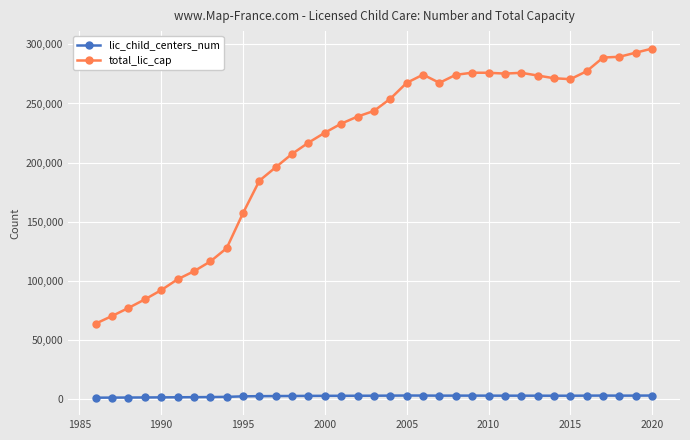

What is the maximum value for total_lic_cap?

296509